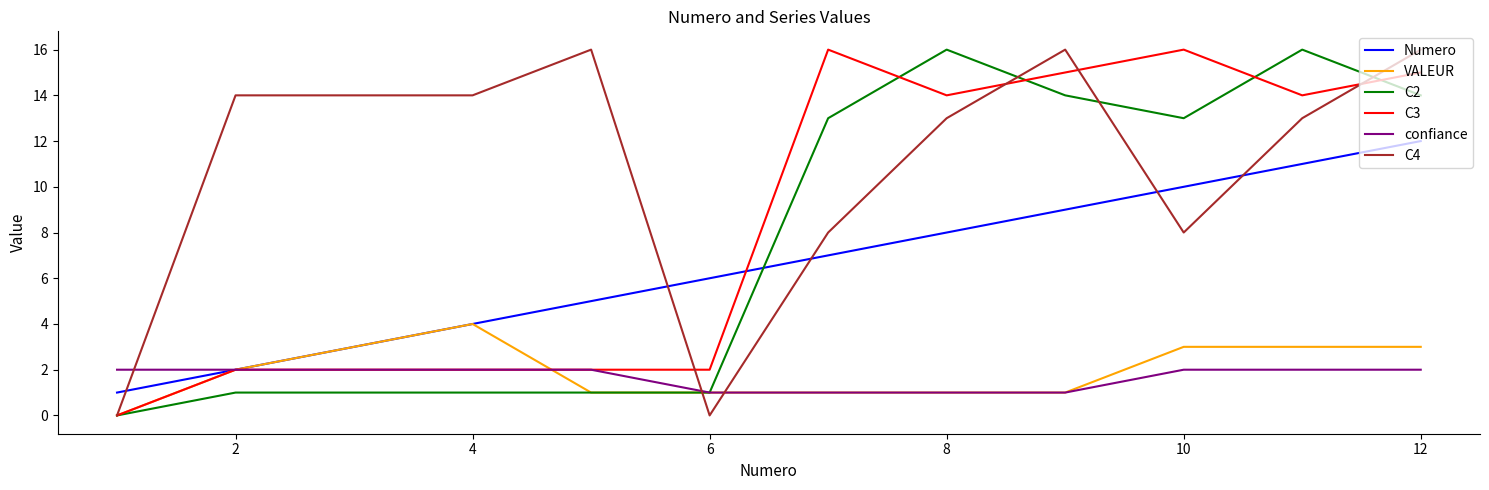

After their last crossing, which series has the higher values: C4 or Numero?

C4